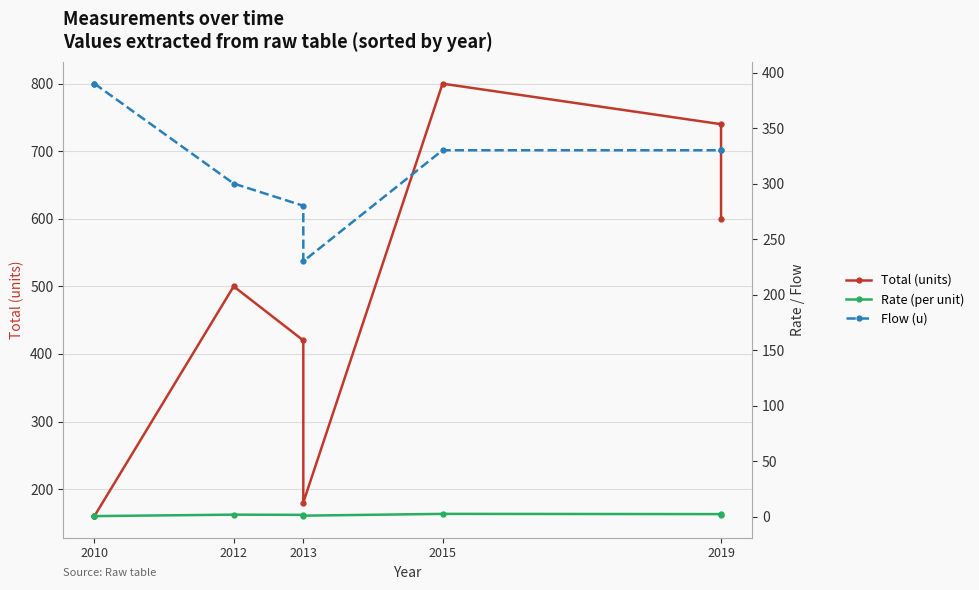

At which label does Rate (per unit) first exceed 1?

2012